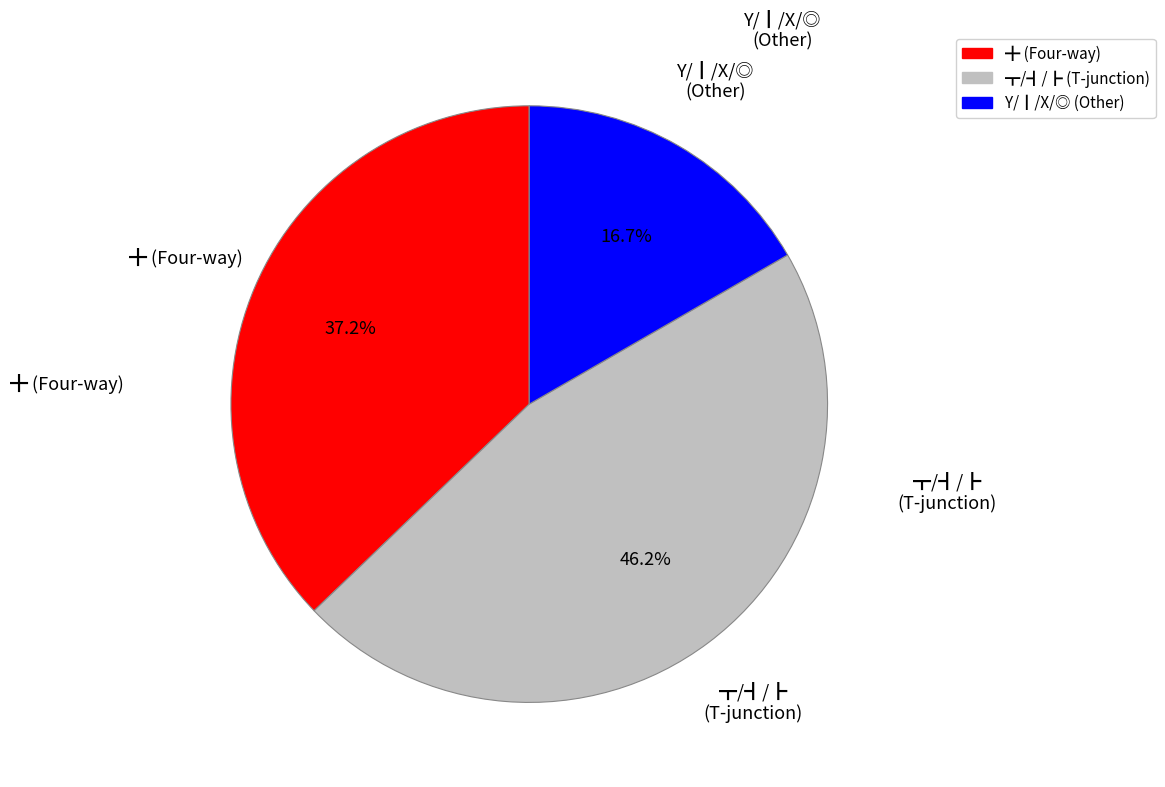

Count the number of slices in the pie.

3